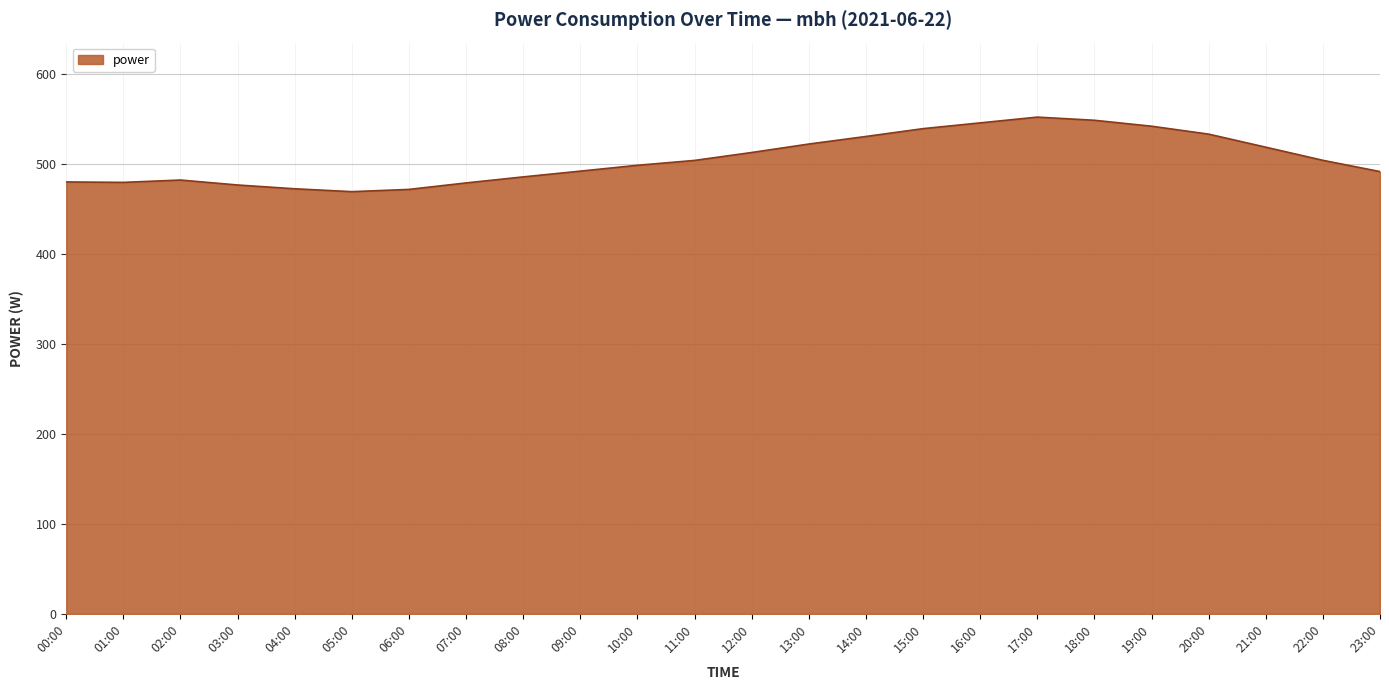

What is the greatest value displayed?

551.7